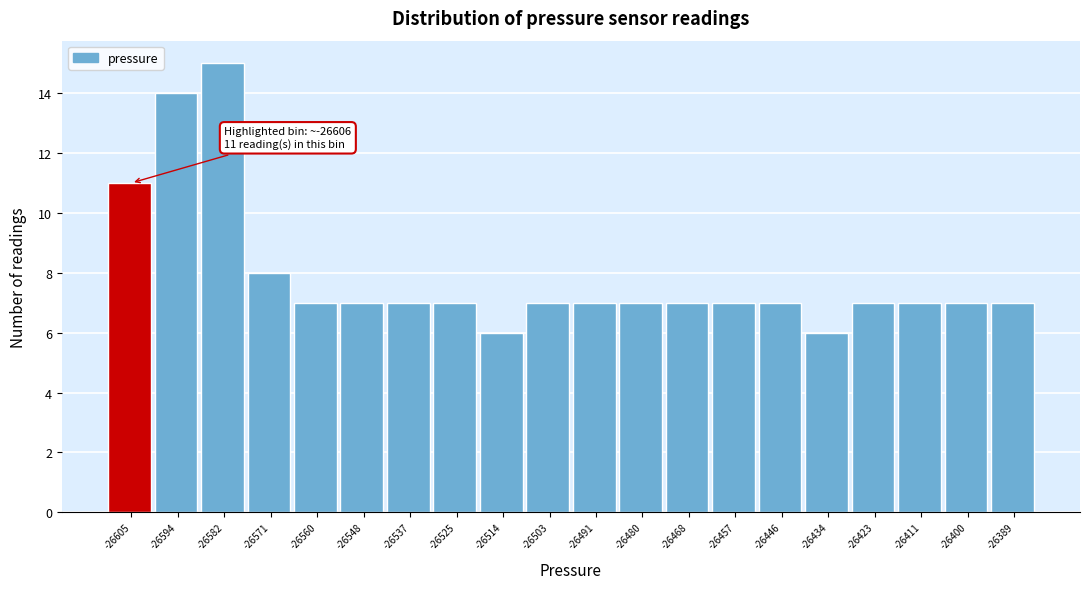

Which range on the x-axis has the tallest bar?

-26588 to -26576